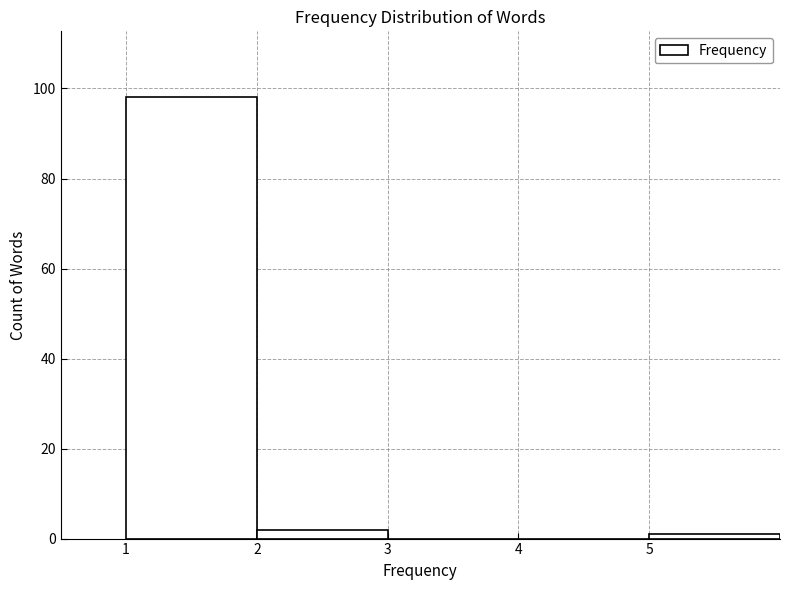

Reading left to right, transcribe this chart: for each bar, give the range it covers on the x-axis and its height. The values are not printed on the chart, so give them approximately, as read against the axis.

1 to 2: 98
2 to 3: 2
3 to 4: 0
4 to 5: 0
5 to 6: under 2